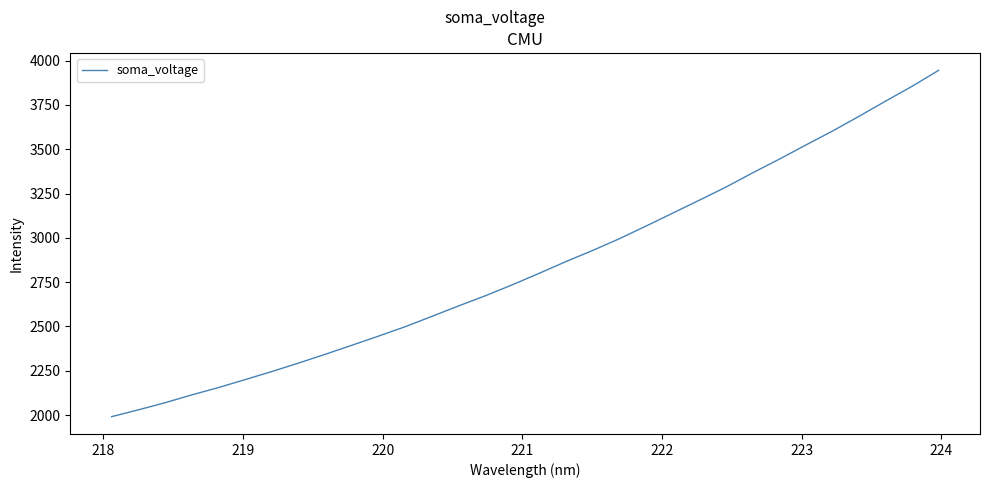

What is the minimum value shown in the chart?

1990.7